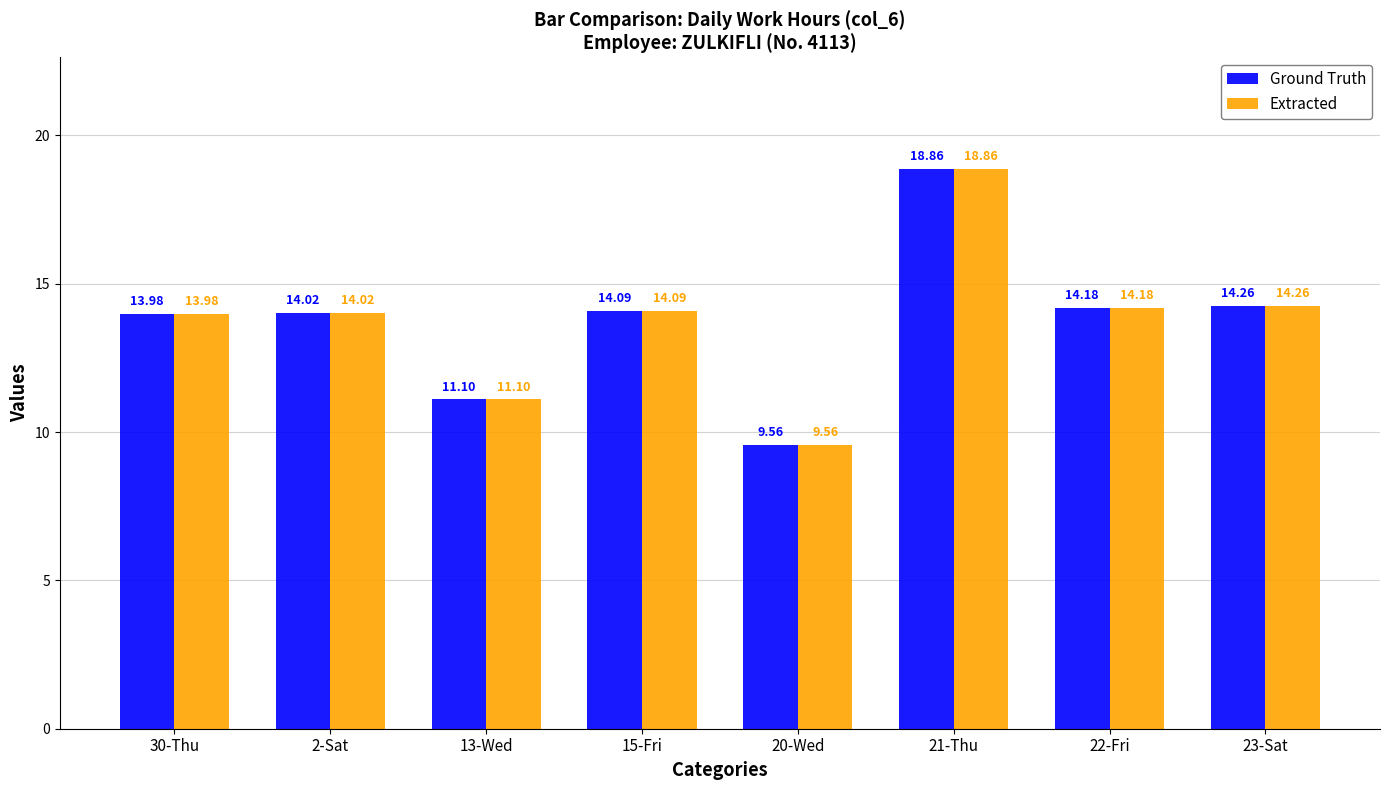

How many groups of bars are there?

8